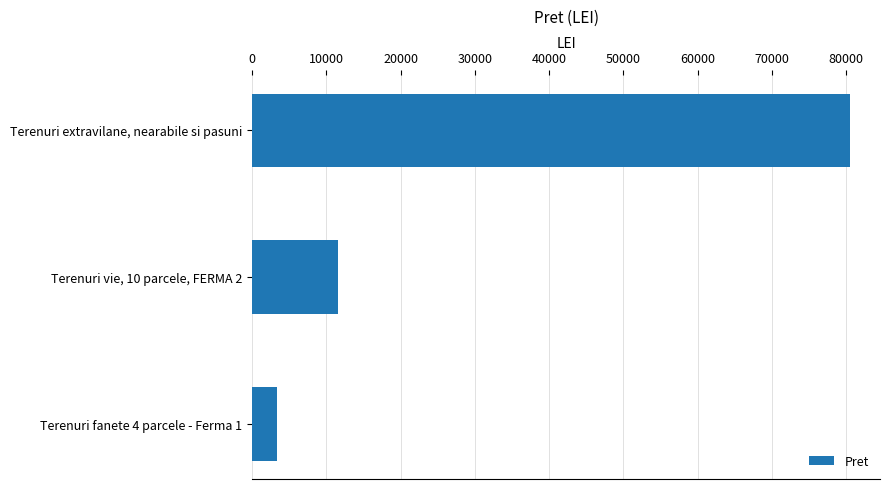

The value at Terenuri extravilane, nearabile si pasuni is 80506.3. True or false?

True